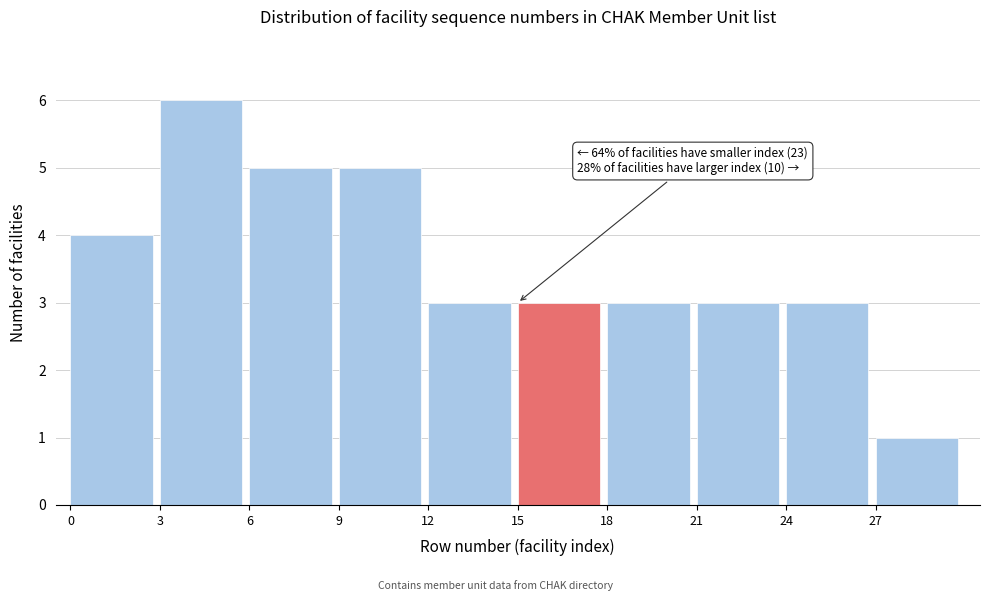

Over which range of the x-axis is the bar tallest?

3 to 6